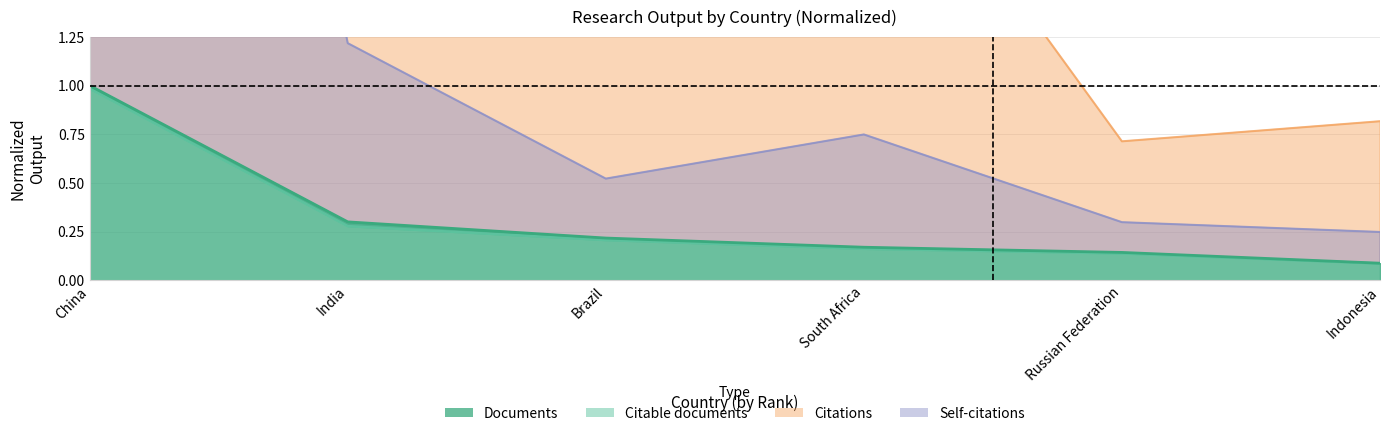

True or false: Self-citations and Citable documents intersect in this chart.

False